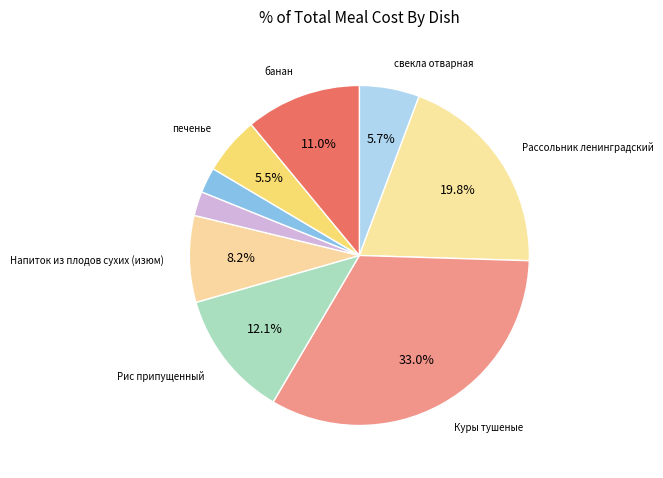

How many segments does this pie chart have?

9